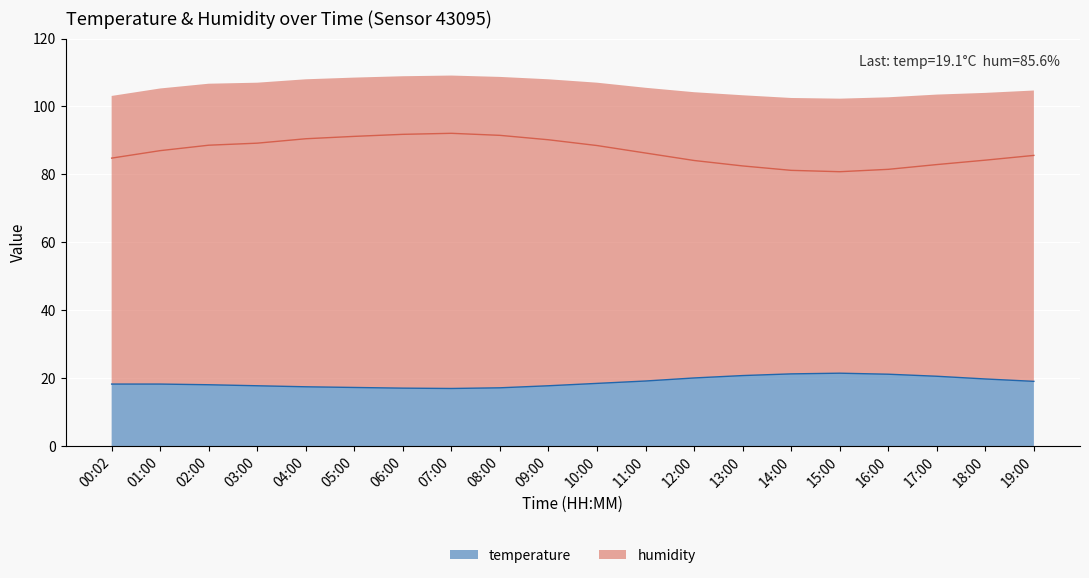

What are all the series names shown in the legend?

temperature, humidity